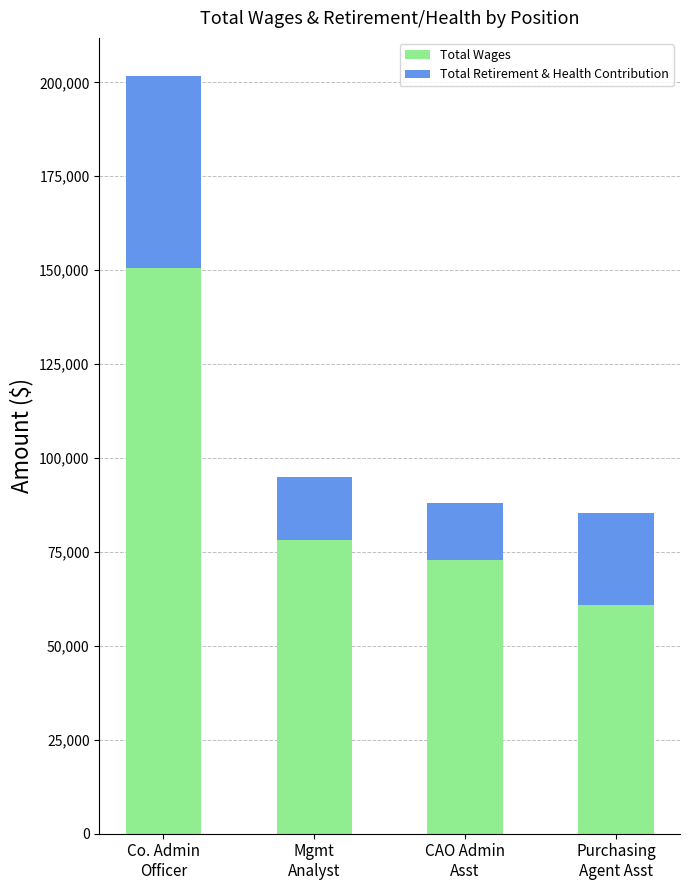

List the labels in order of Total Wages value, largest first.

Co. Admin
Officer, Mgmt
Analyst, CAO Admin
Asst, Purchasing
Agent Asst